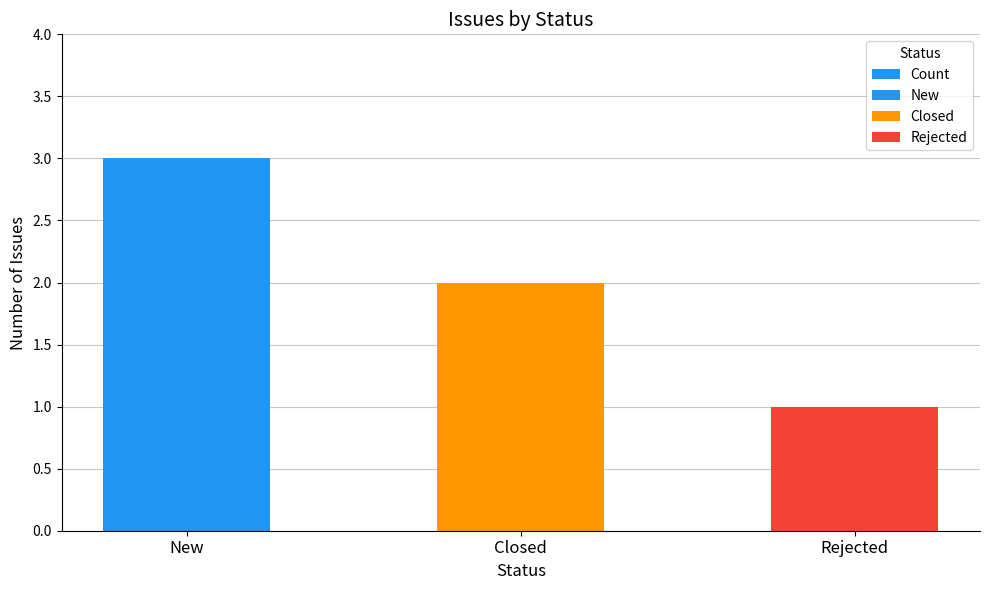

What is the approximate value at Closed?

2